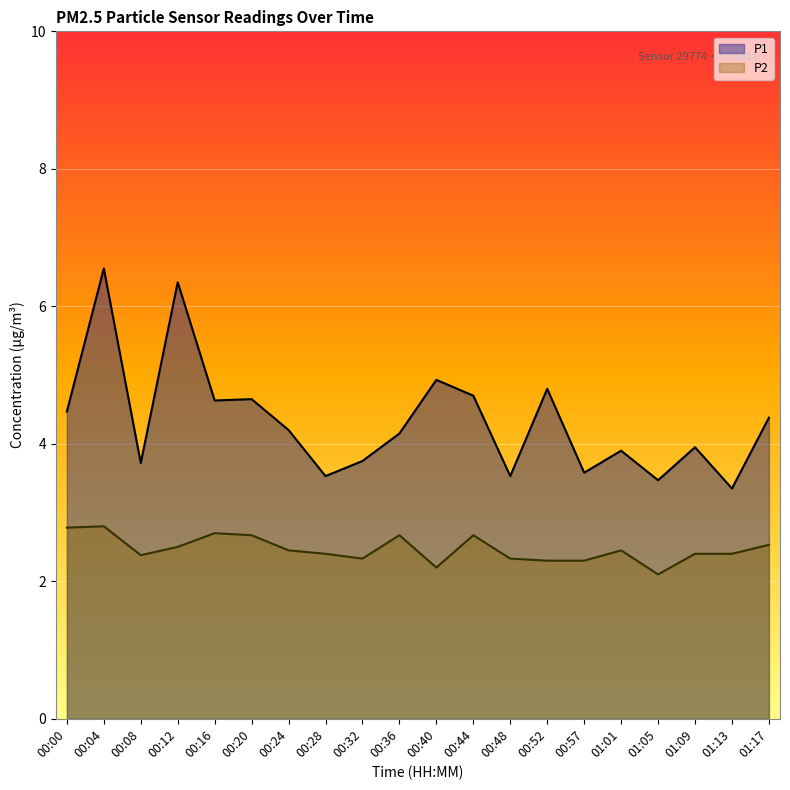

Count the number of categories in the chart.

20